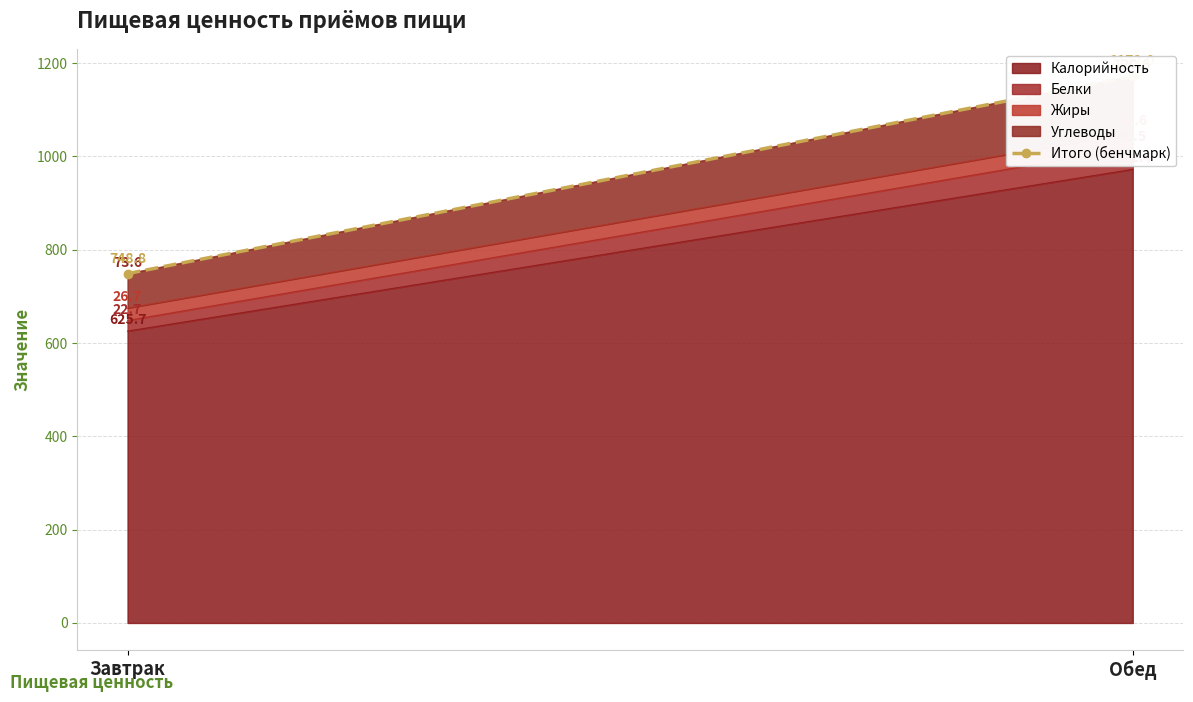

What is the sum of all values?

1920.8